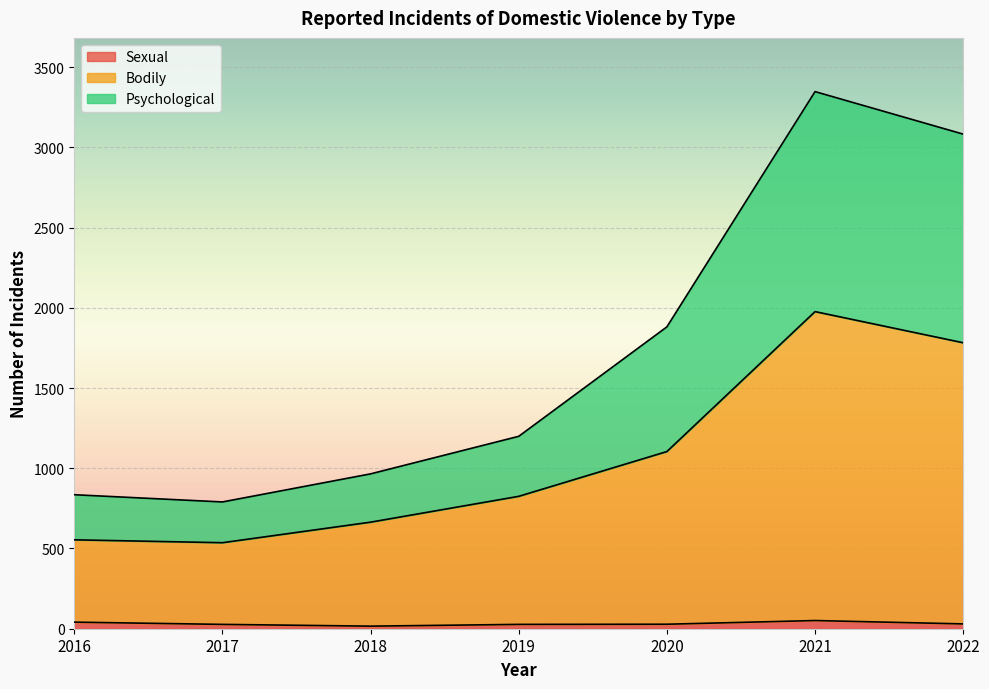

True or false: Psychological and Bodily cross at least once.

False